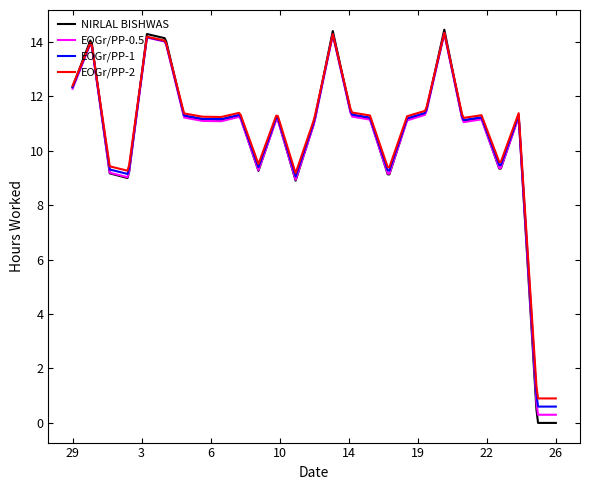

What is the highest value of the EOGr/PP-0.5 series?

14.3